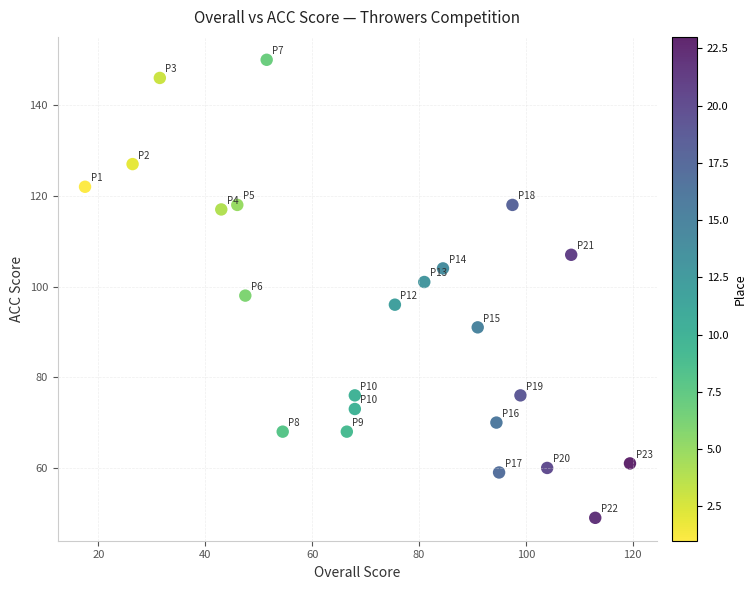

What is the range of Y values (max minus min)?

101